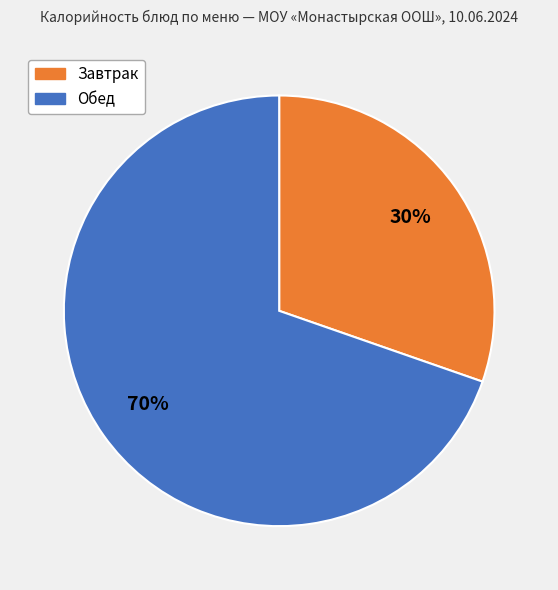

Is there any slice that represents more than half of the pie?

Yes